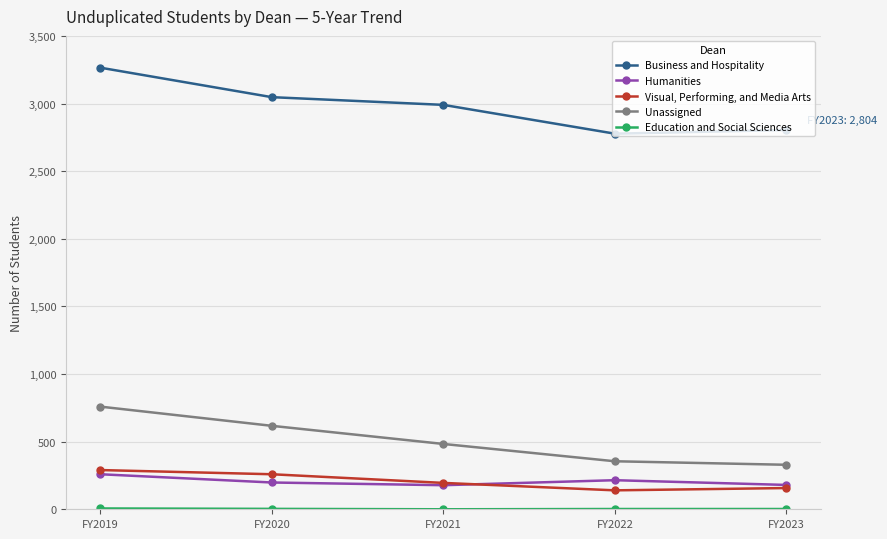

The Business and Hospitality series shows 2256 at FY2019. True or false?

False